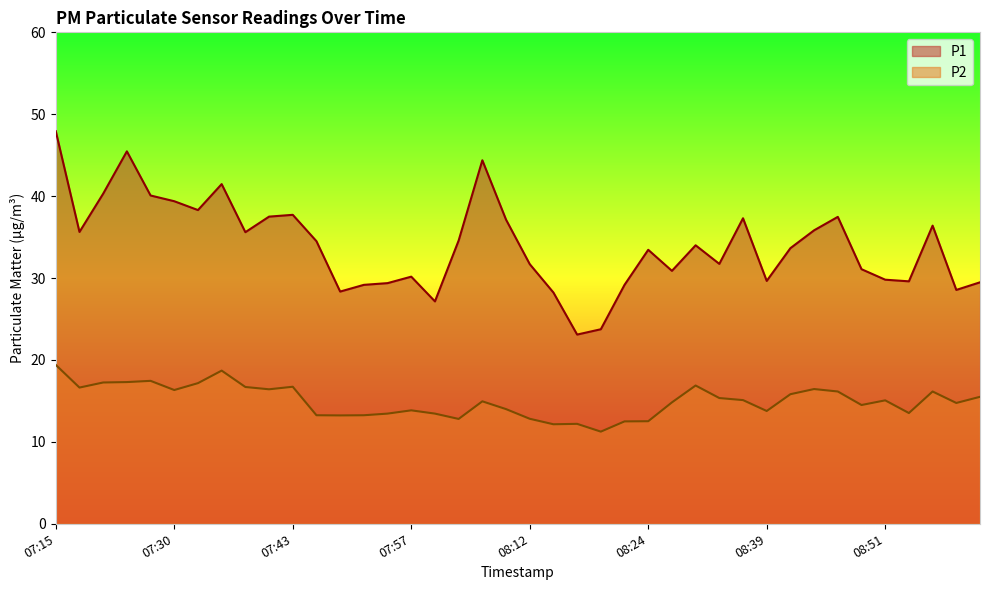

The value of P2 at 07:45 is 3.4. True or false?

False